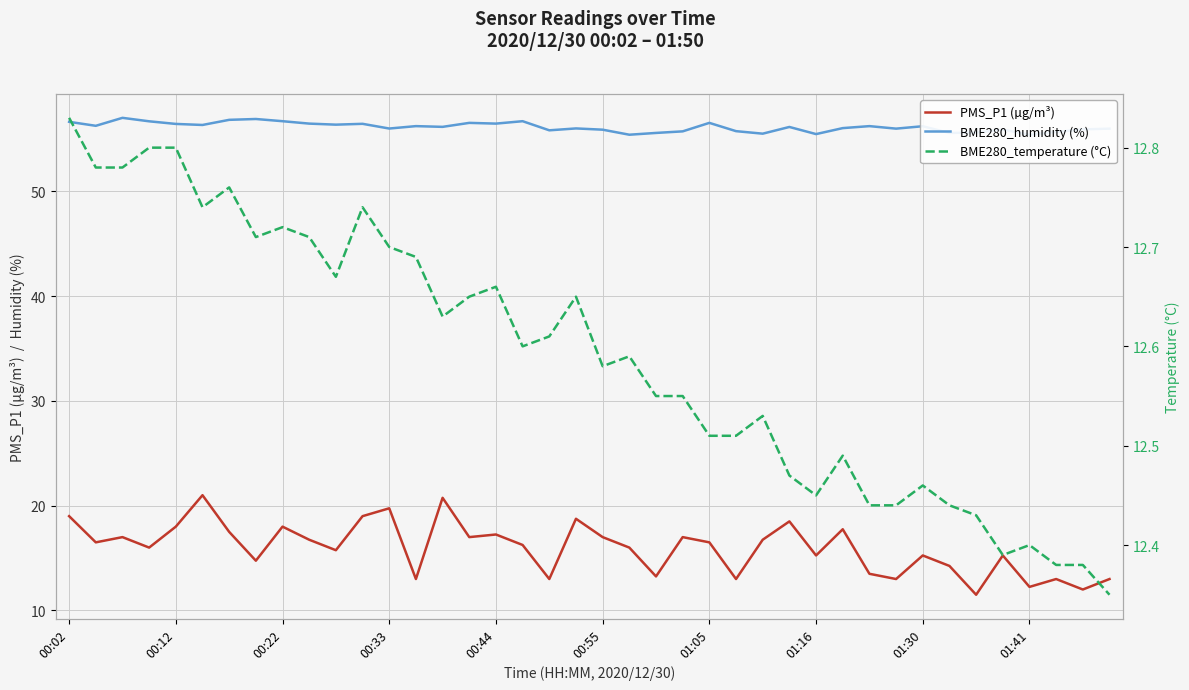

Reading left to right, transcribe all the data shown in this chart.

PMS_P1 (µg/m³): 19.0	16.5	17.0	16.0	18.0	21.0	17.5	14.8	18.0	16.8	15.8	19.0	19.8	13.0	20.8	17.0	17.2	16.2	13.0	18.8	17.0	16.0	13.2	17.0	16.5	13.0	16.8	18.5	15.2	17.8	13.5	13.0	15.2	14.2	11.5	15.2	12.2	13.0	12.0	13.0
BME280_humidity (%): 56.6	56.2	57.0	56.7	56.4	56.3	56.8	56.9	56.7	56.5	56.4	56.4	56.0	56.2	56.1	56.5	56.5	56.7	55.8	56.0	55.9	55.4	55.6	55.7	56.5	55.7	55.5	56.1	55.5	56.0	56.2	56.0	56.2	55.6	55.6	55.9	55.4	55.7	55.9	56.0
BME280_temperature (°C): 12.8	12.8	12.8	12.8	12.8	12.7	12.8	12.7	12.7	12.7	12.7	12.7	12.7	12.7	12.6	12.7	12.7	12.6	12.6	12.7	12.6	12.6	12.6	12.6	12.5	12.5	12.5	12.5	12.4	12.5	12.4	12.4	12.5	12.4	12.4	12.4	12.4	12.4	12.4	12.3